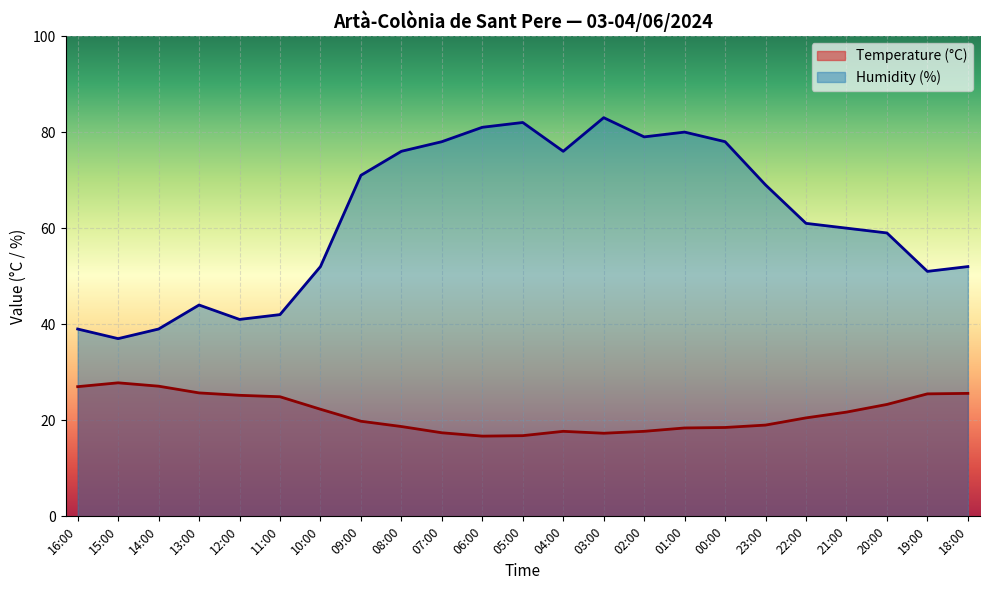

True or false: Temperature (°C) and Humidity (%) intersect in this chart.

False